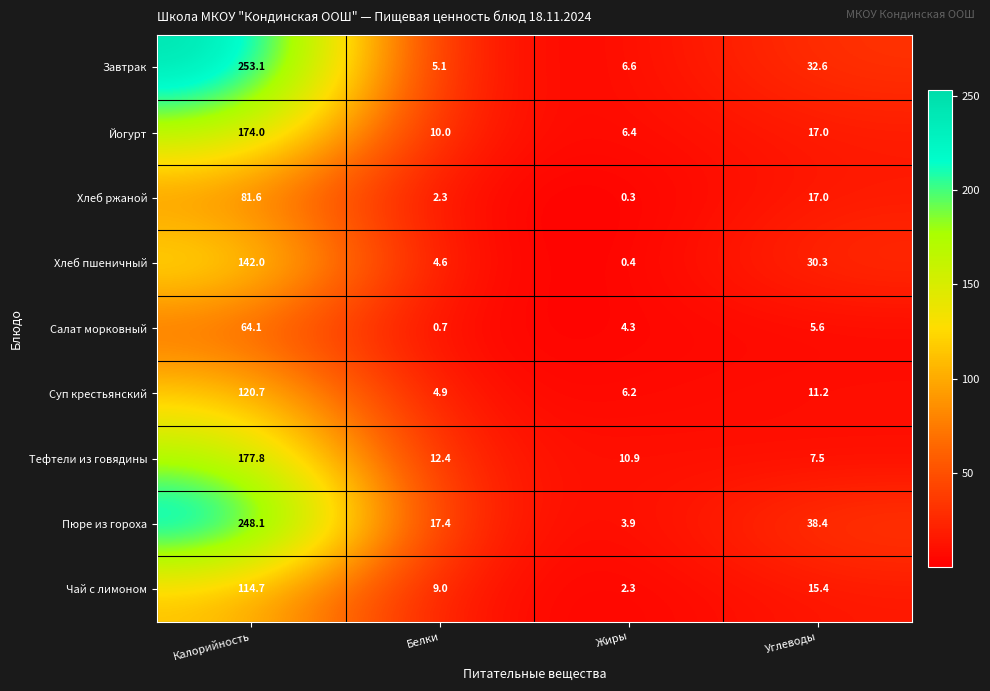

What is the difference between the maximum and second lowest values in the Хлеб пшеничный series?

137.4